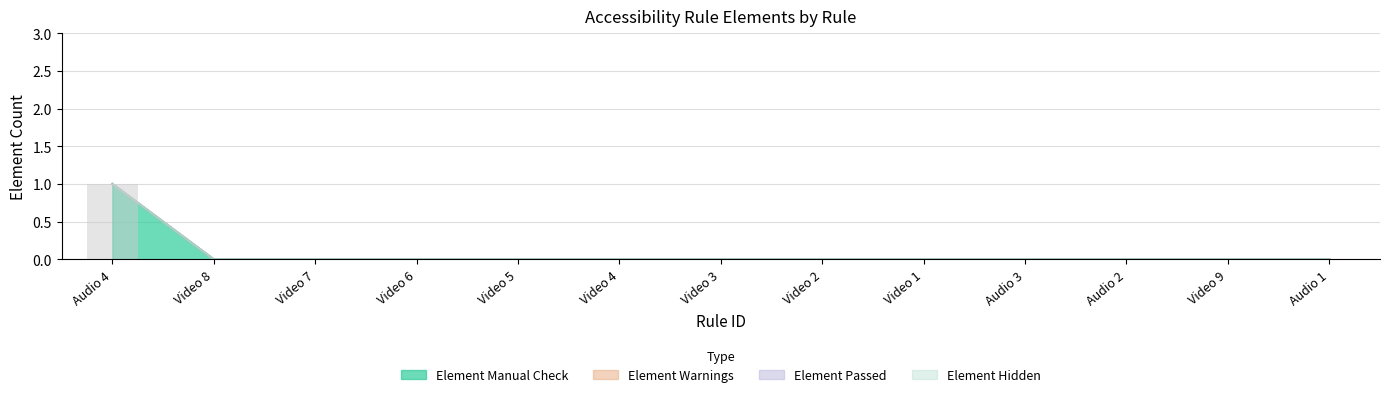

Are the bars horizontal?

No